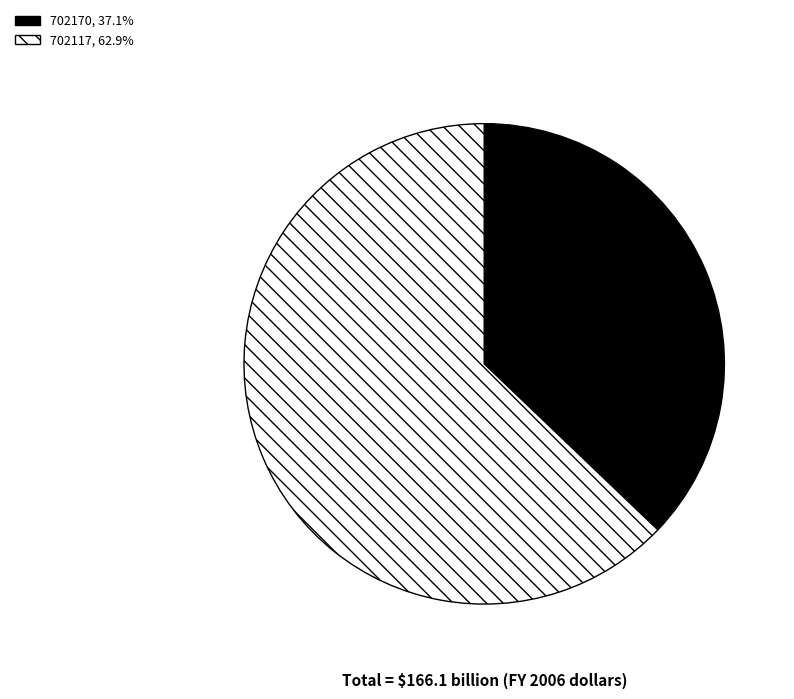

Rank the categories by value from highest to lowest.

702117, 702170